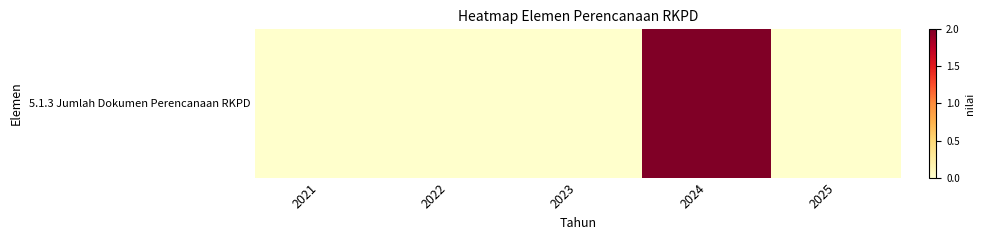

Which label corresponds to the largest value in the chart?

2024